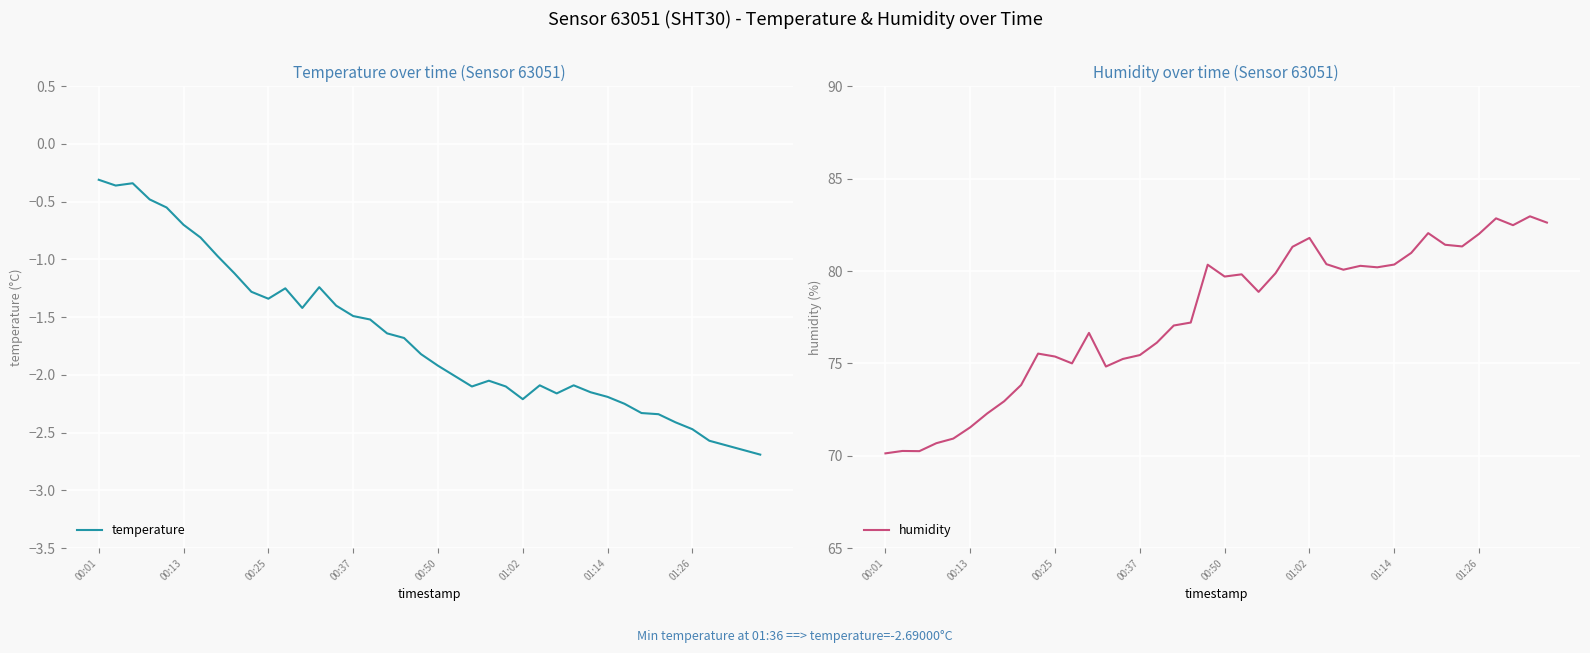

True or false: humidity and temperature cross at least once.

False